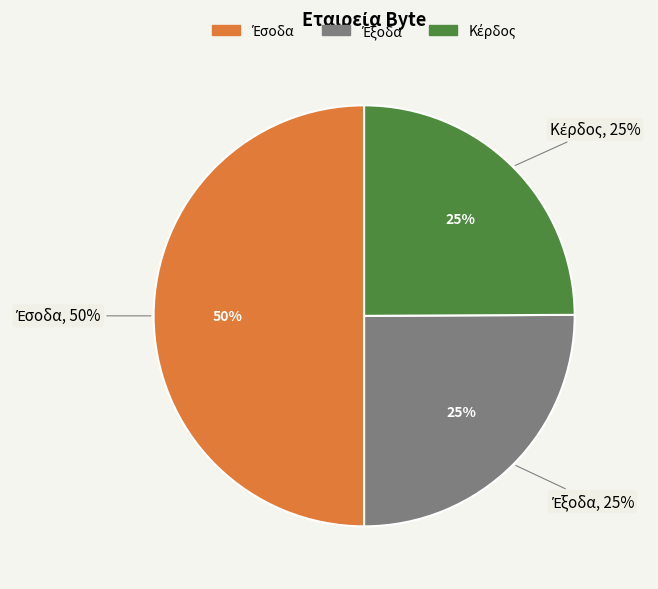

What is the largest slice in the pie chart?

Έσοδα